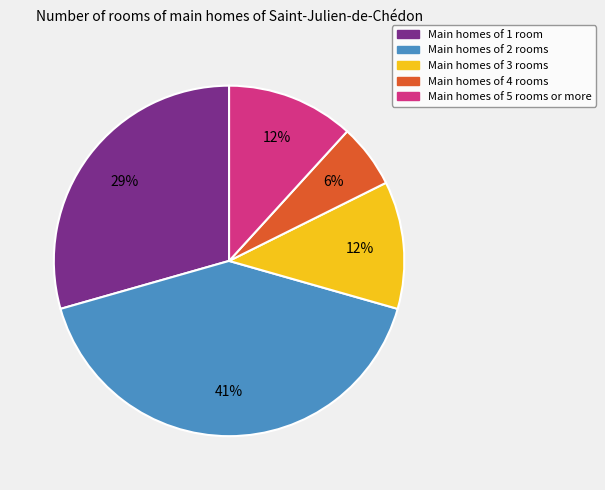

To the nearest percent, what is the average slice percentage?

20%